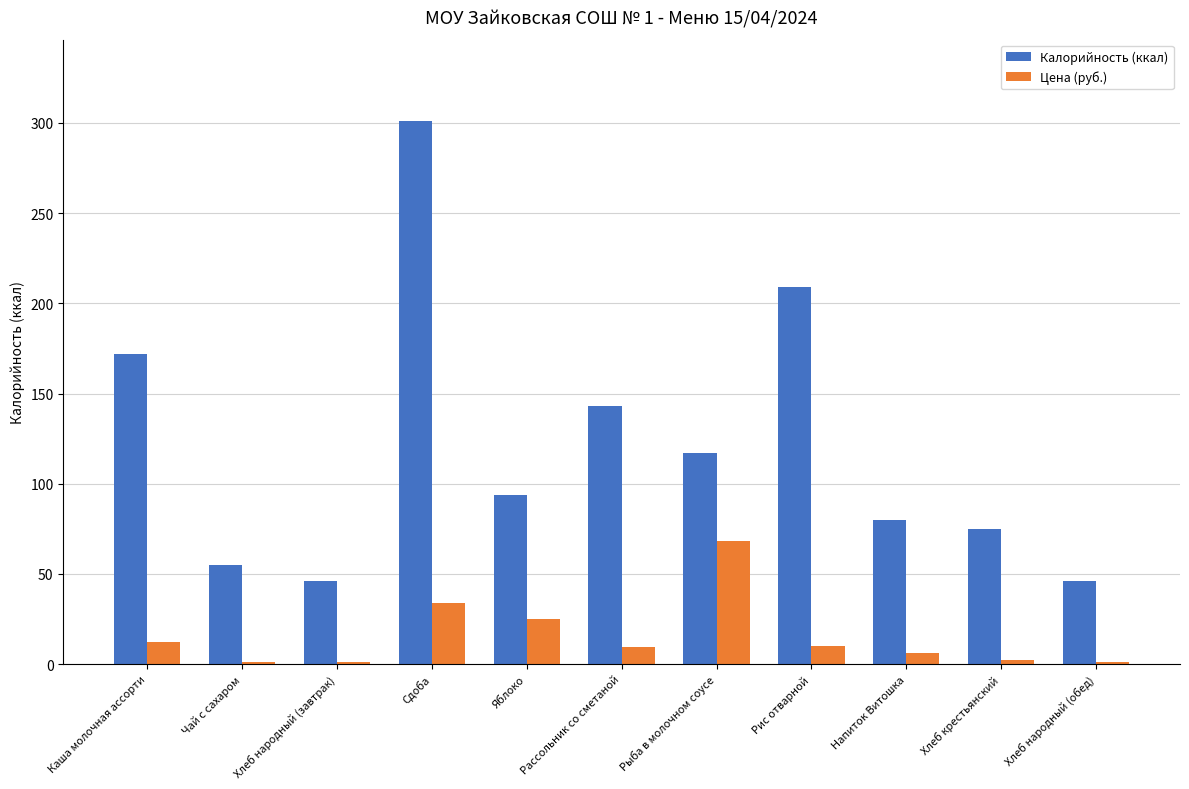

Is it true that Калорийность (ккал) equals 209.0 at Рис отварной?

True